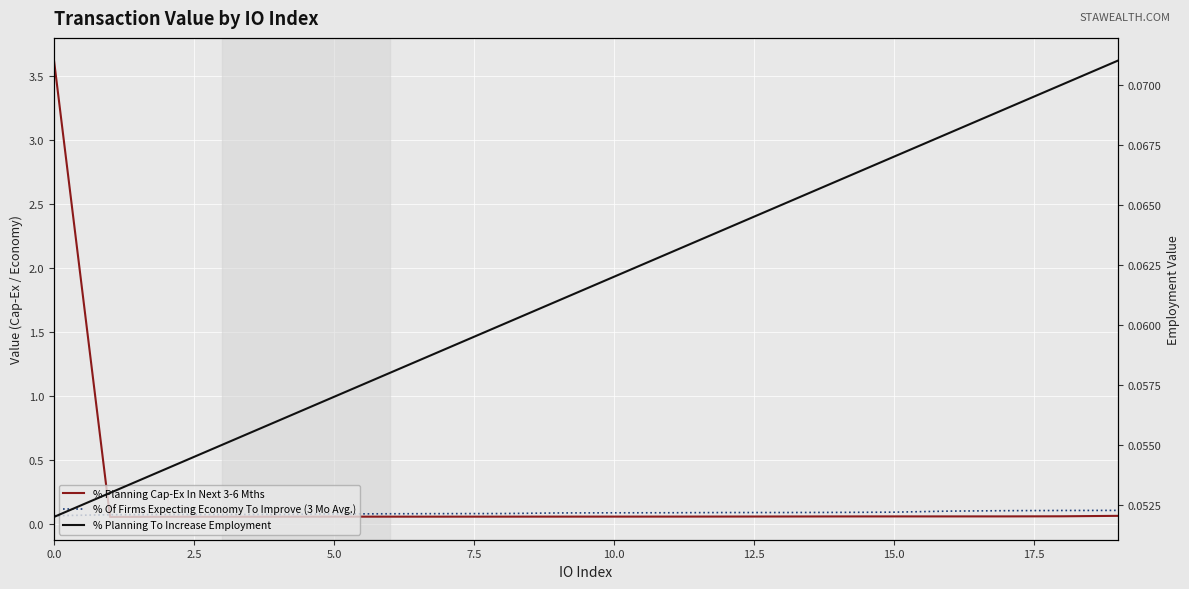

Which series has the largest range (max minus min)?

% Planning Cap-Ex In Next 3-6 Mths